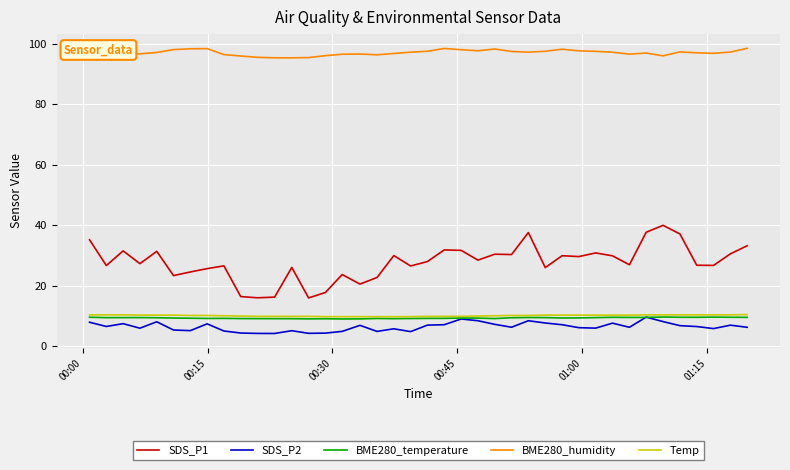

What is the smallest value displayed?

4.1